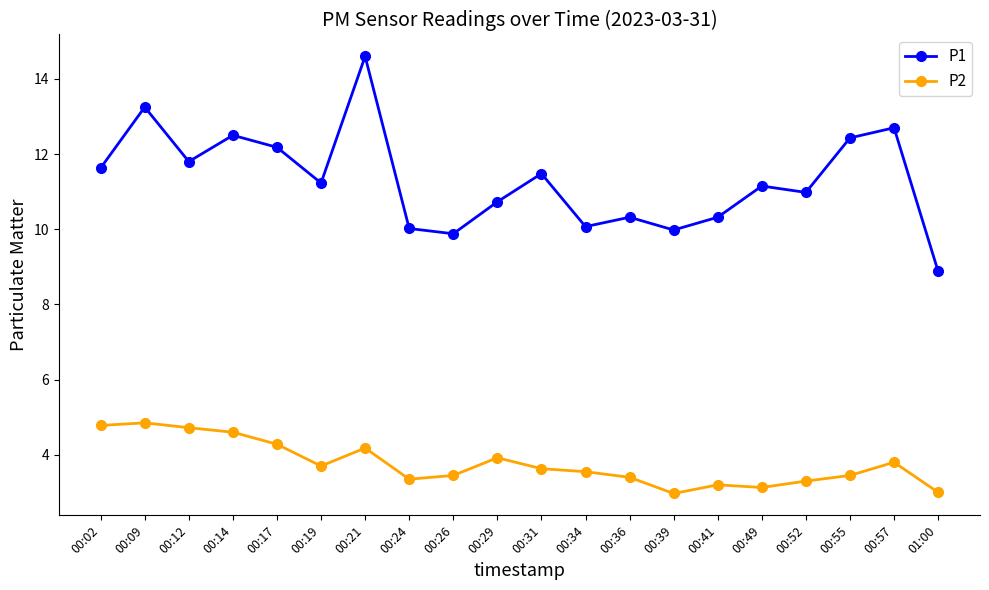

Is this an area chart (filled region under the line)?

No